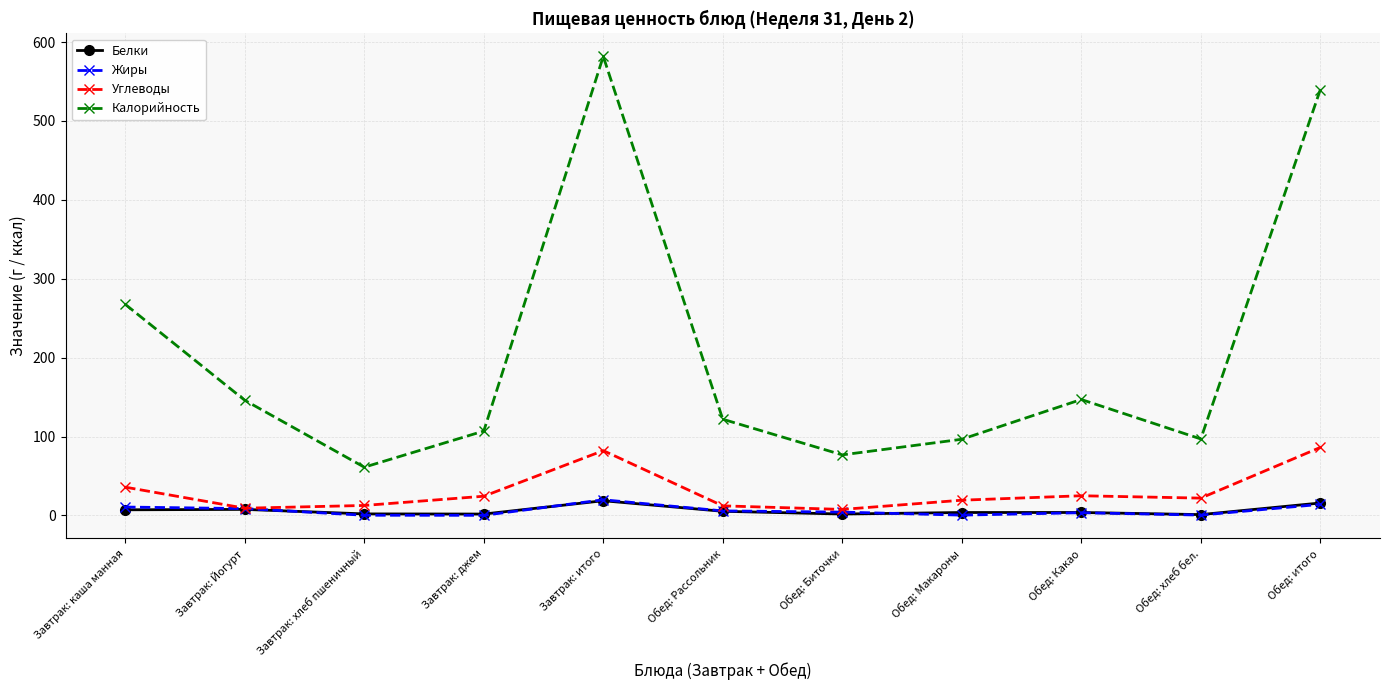

Where is the first local minimum for Калорийность?

Завтрак: хлеб пшеничный